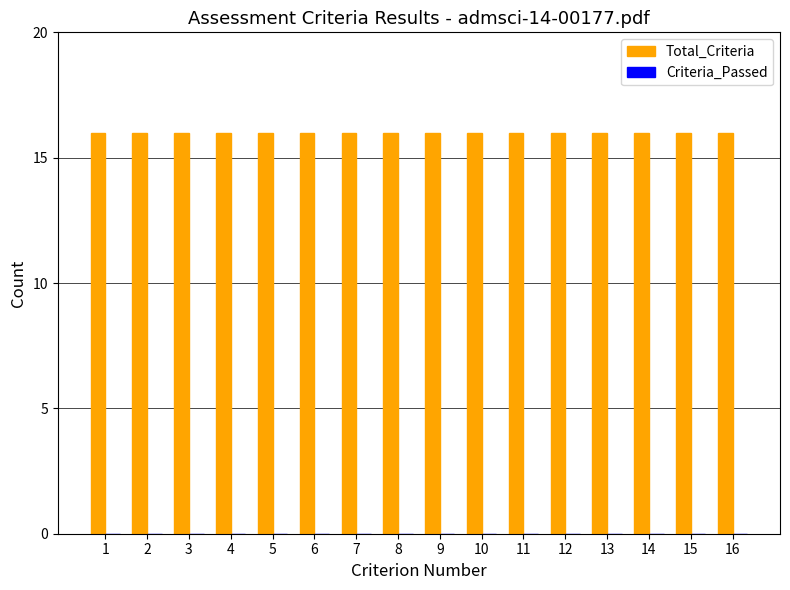

At how many categories does at least one series exceed 10?

16